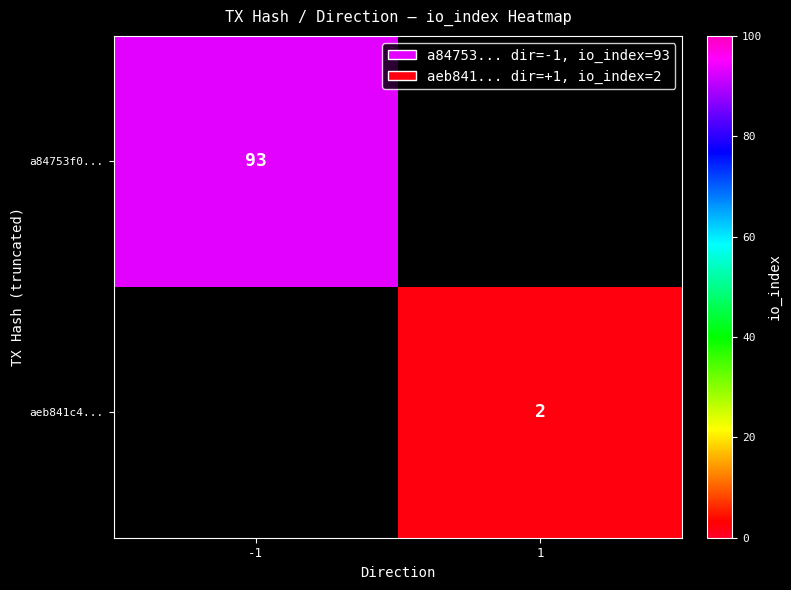

At which category does the chart reach its peak across all series?

-1